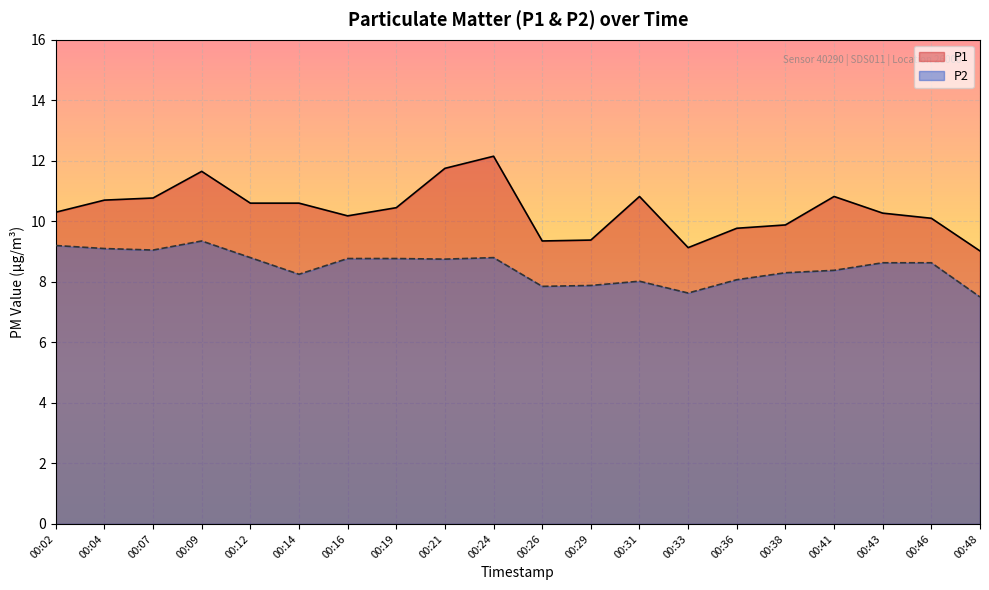

What is the difference between the highest and lowest values at 00:04?

1.6